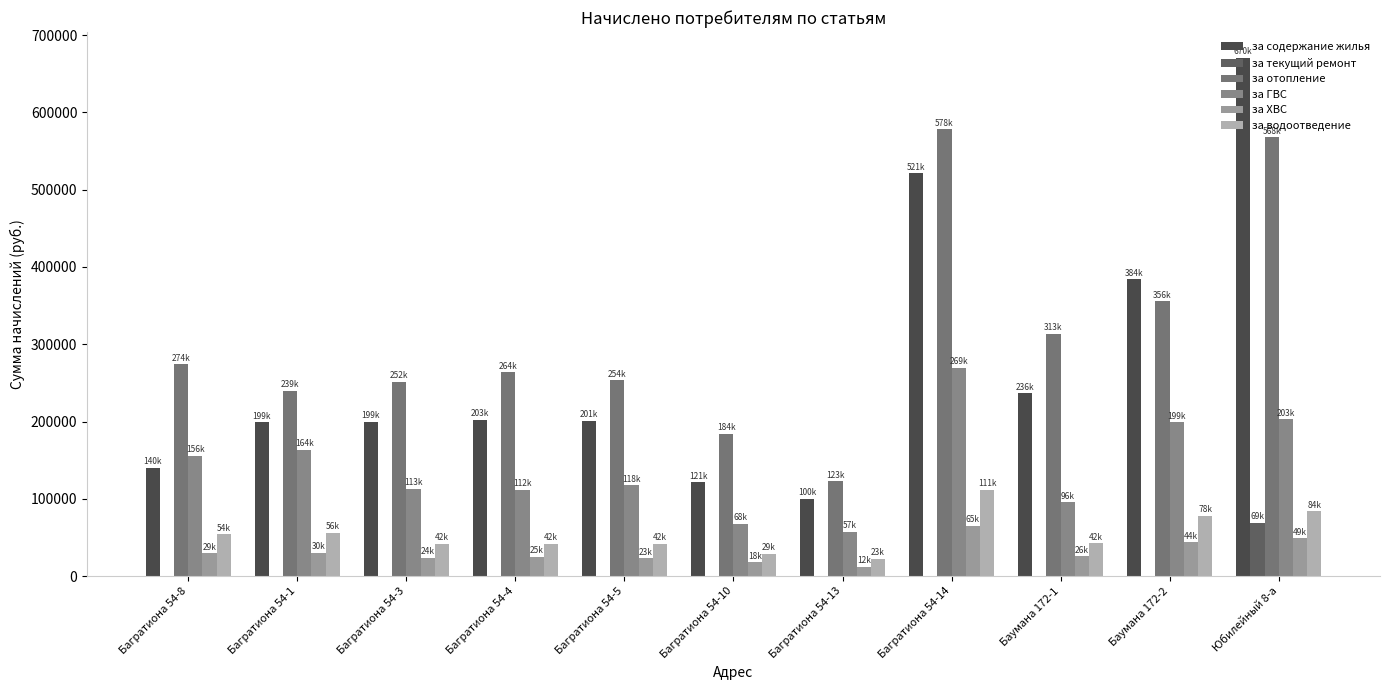

What is the total value across all series at Багратиона 54-14?

1545627.1